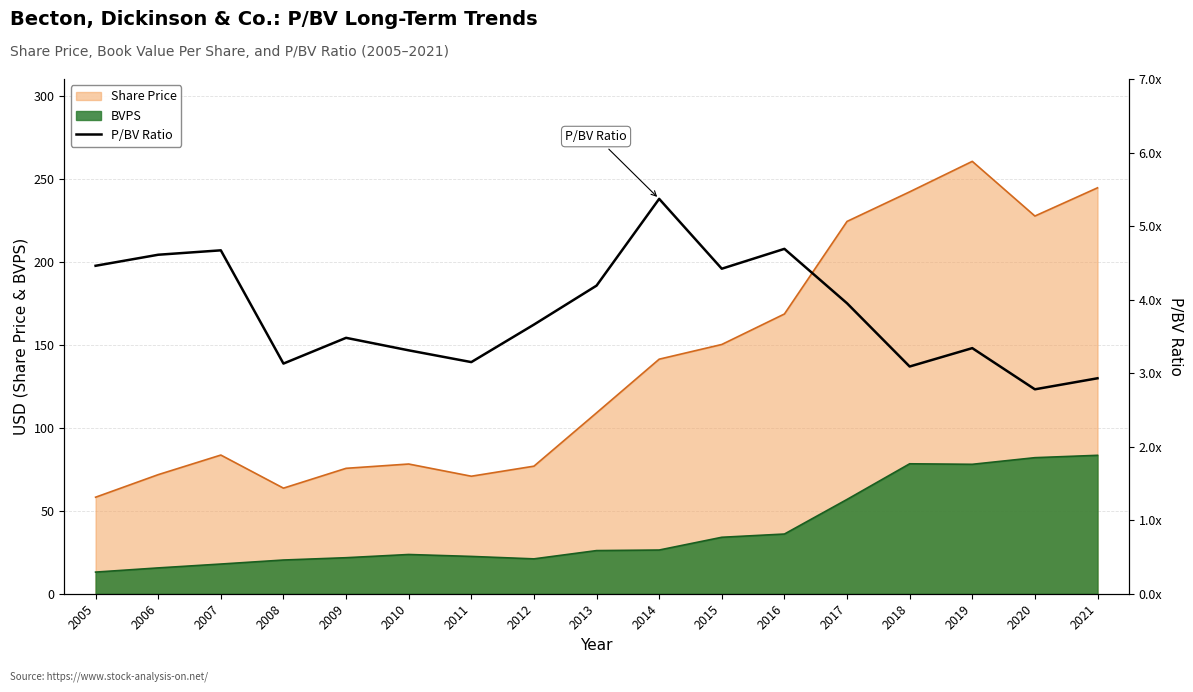

How many values are below 3?

2